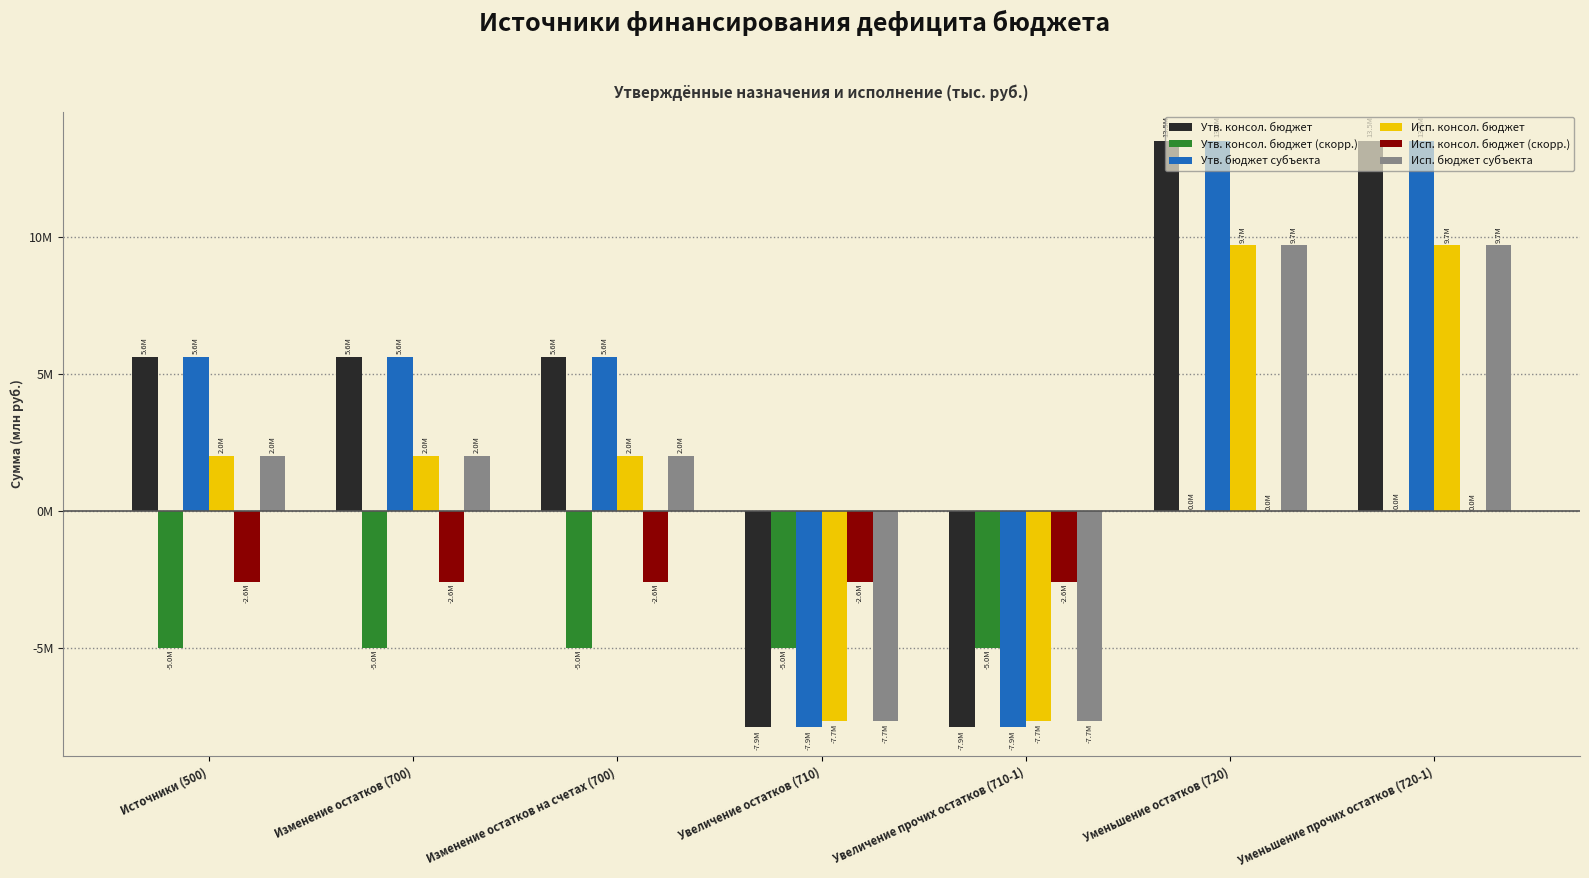

Read the Утв. консол. бюджет value at Уменьшение прочих остатков (720-1).

13490700.0